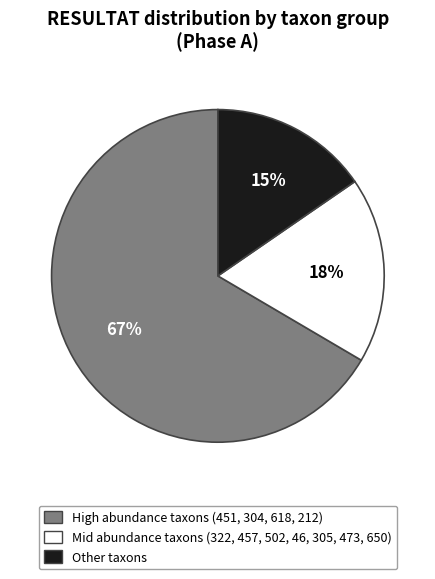

Does any single category account for the majority?

Yes